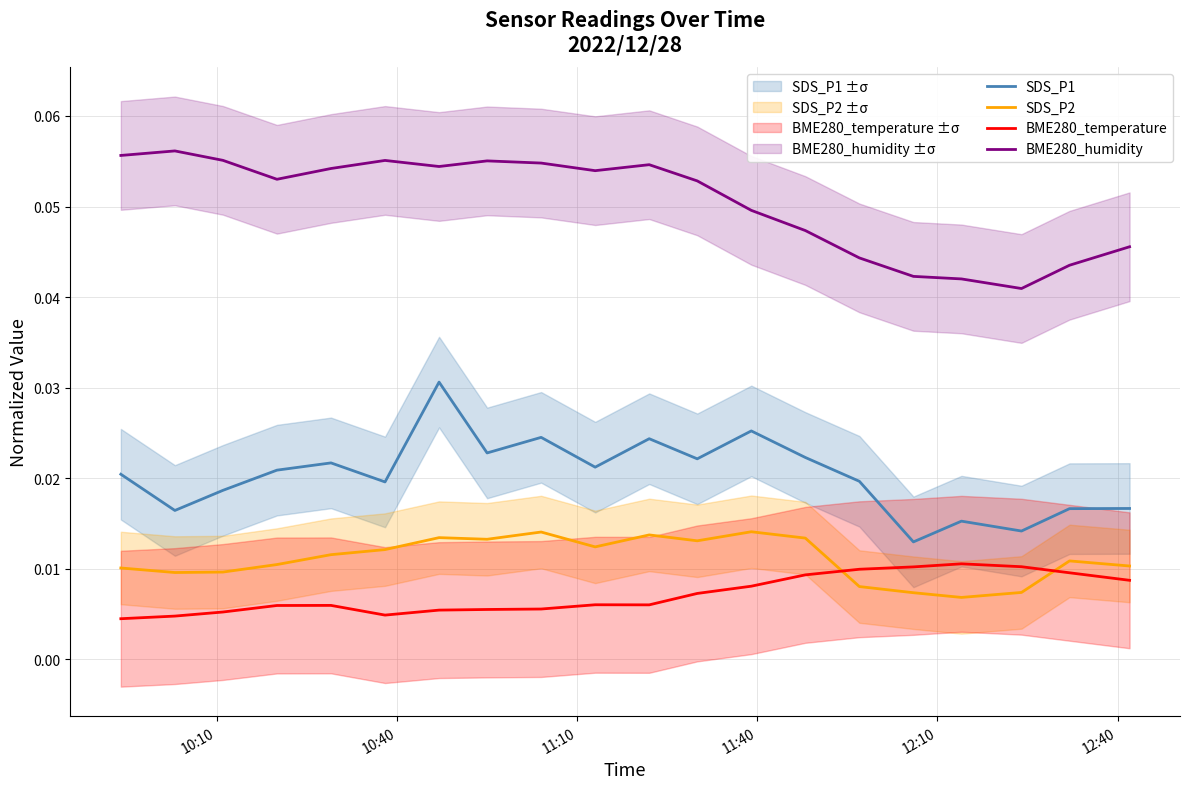

True or false: SDS_P1 and SDS_P2 cross at least once.

False